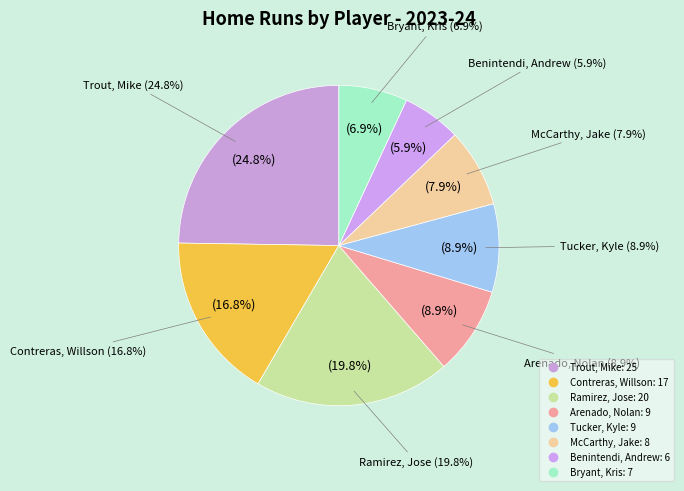

Which slice is the largest?

Trout, Mike